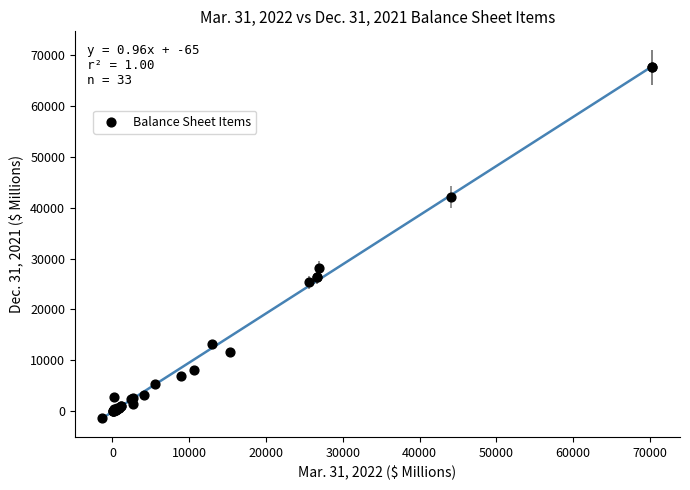

What Y value in the scatter plot is closest to 33114?

28135